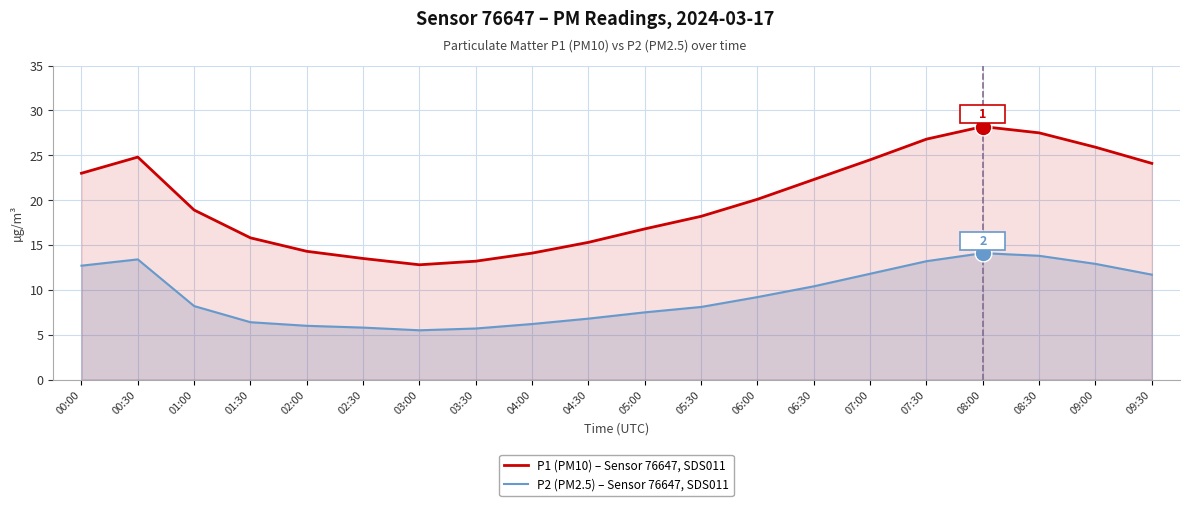

True or false: P1 (PM10) – Sensor 76647, SDS011 and P2 (PM2.5) – Sensor 76647, SDS011 intersect in this chart.

False